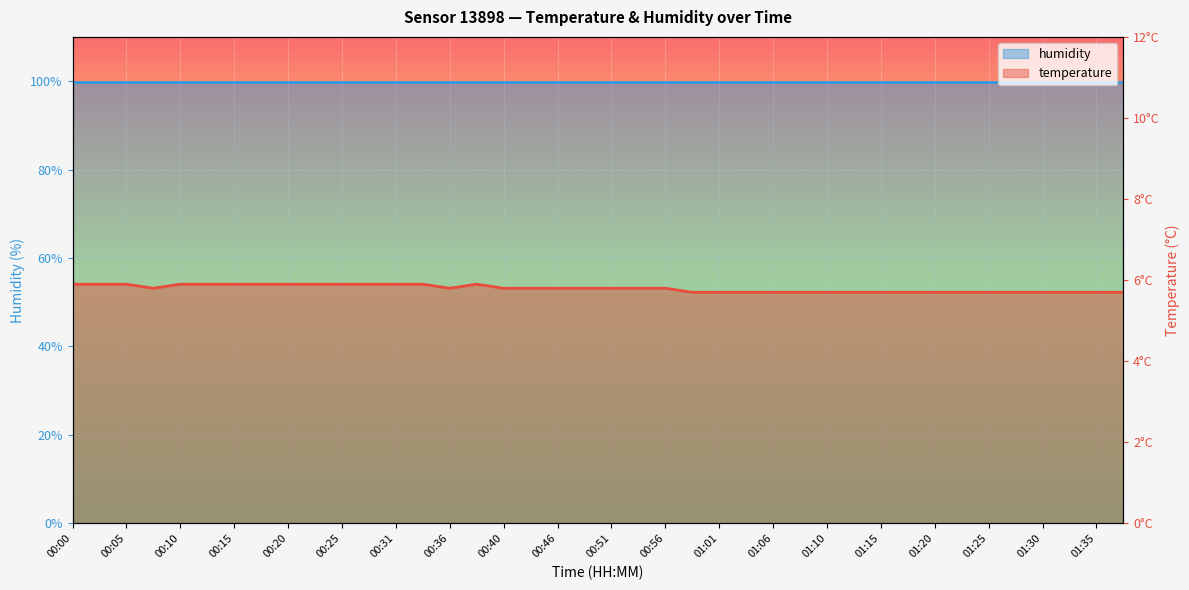

How many points are lower than both their immediate neighbors (excluding endpoints)?

2